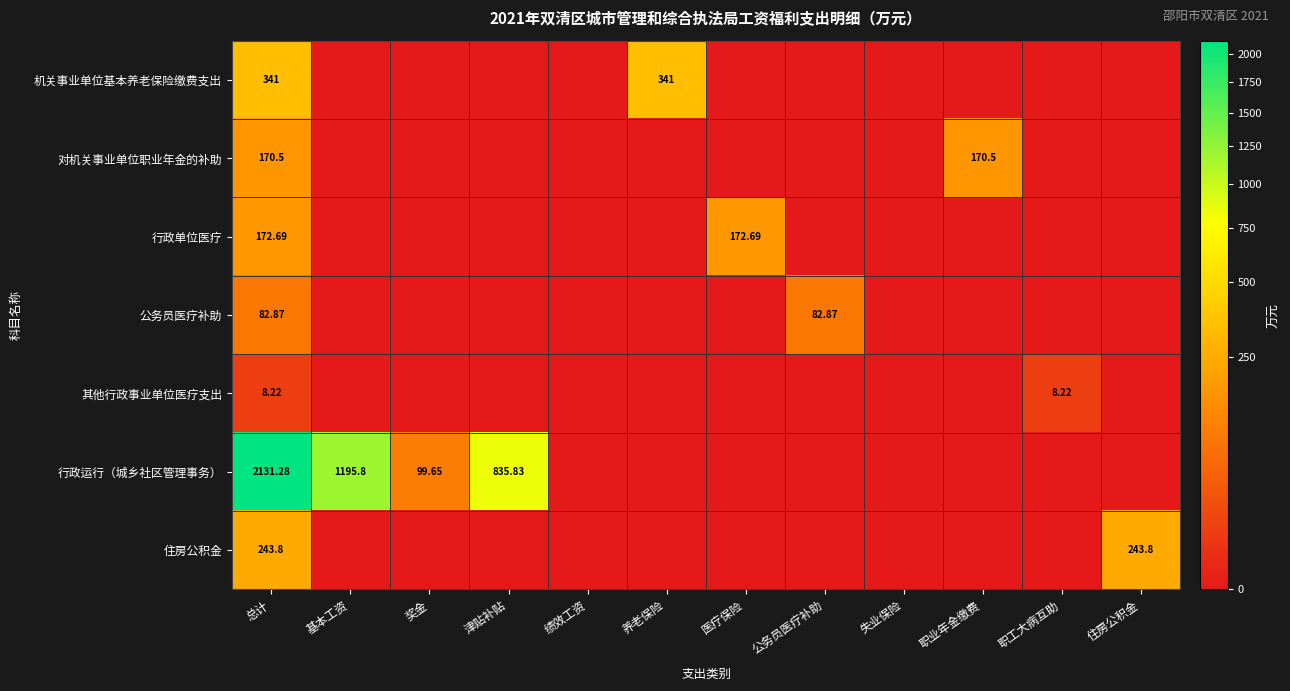

True or false: 公务员医疗补助 has a value of 0.0 at 养老保险.

True